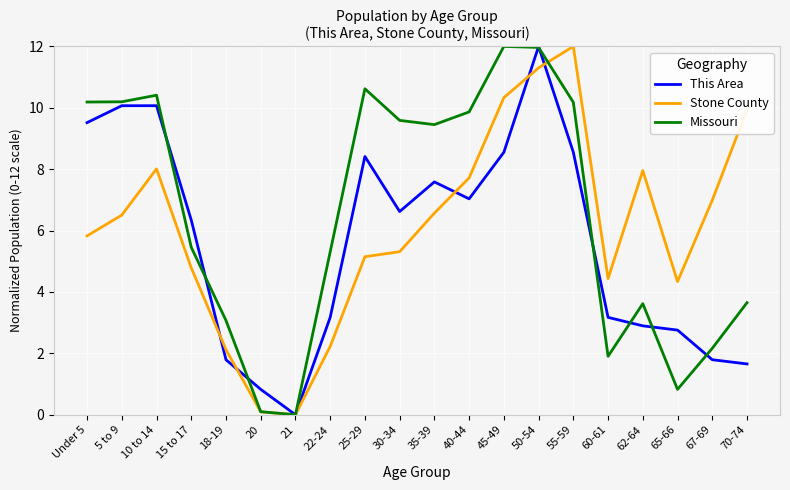

Where does the This Area series first go above 6?

Under 5